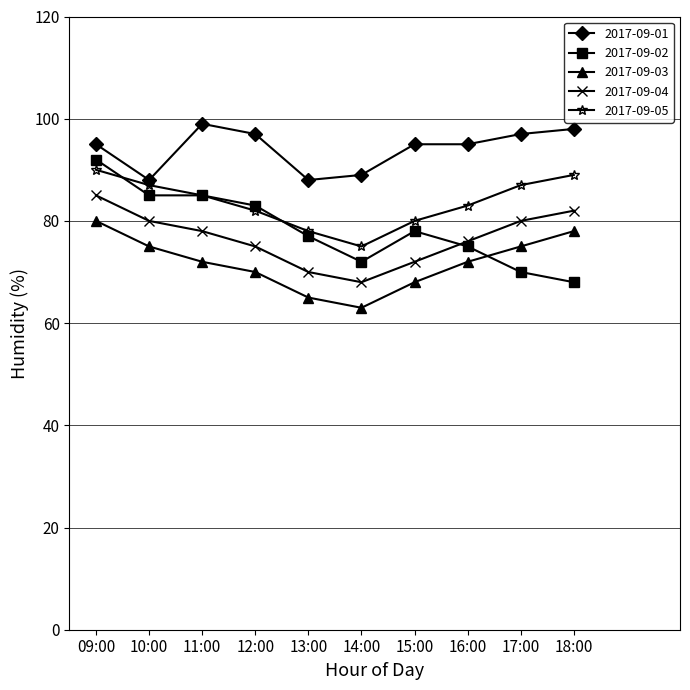

List the series in order of their peak value, highest first.

2017-09-01, 2017-09-02, 2017-09-05, 2017-09-04, 2017-09-03